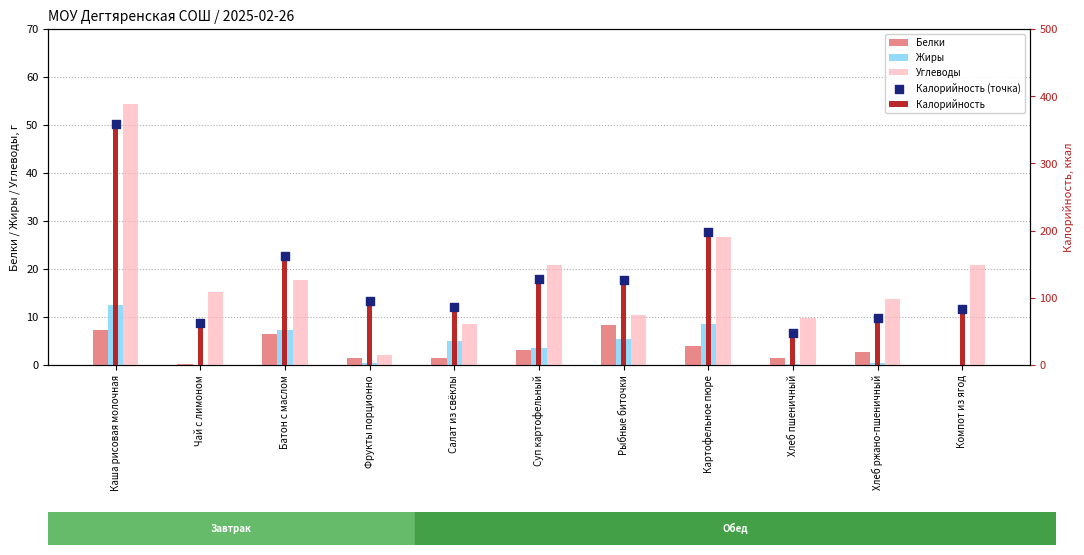

Which series has the widest spread of Y values?

Калорийность